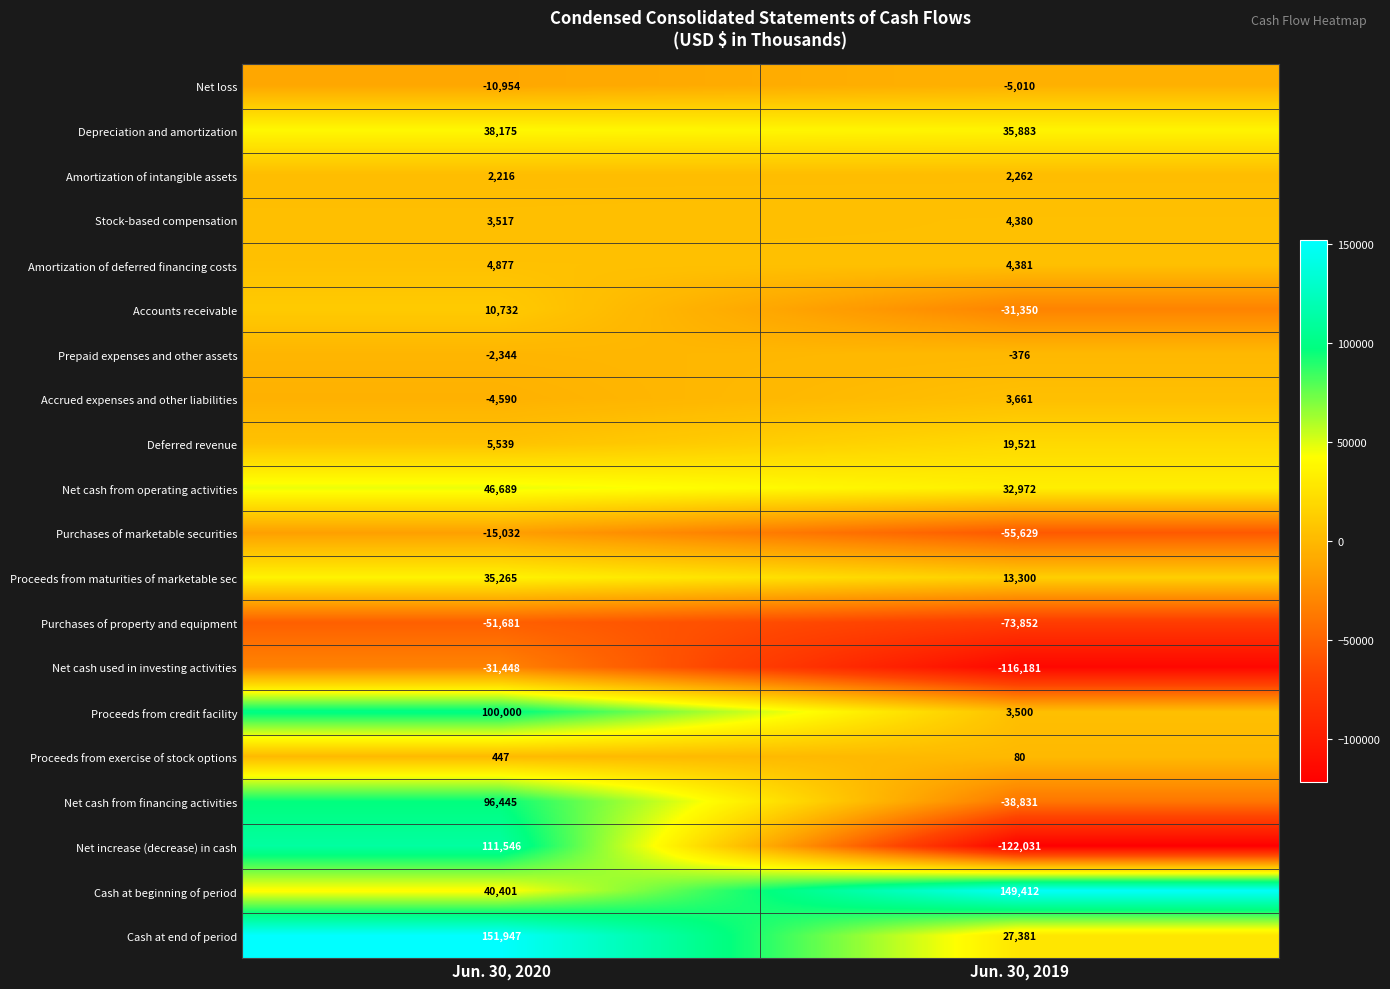

What is the difference between the Net cash used in investing activities values at Jun. 30, 2020 and Jun. 30, 2019?

84733